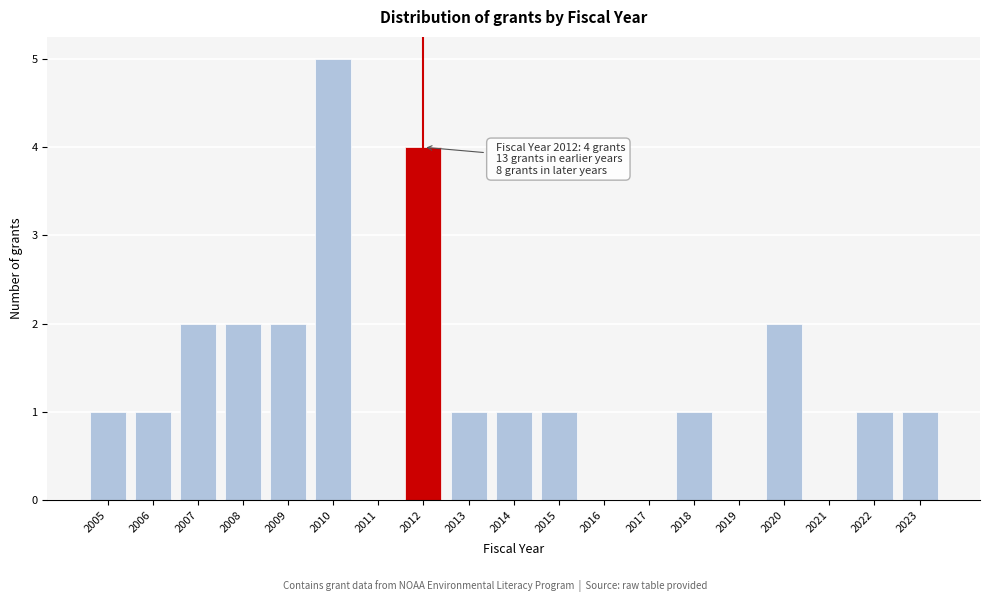

Reading left to right, list all the values displayed in this chart.

2005=1	2006=1	2007=2	2008=2	2009=2	2010=5	2011=0	2012=4	2013=1	2014=1	2015=1	2016=0	2017=0	2018=1	2019=0	2020=2	2021=0	2022=1	2023=1